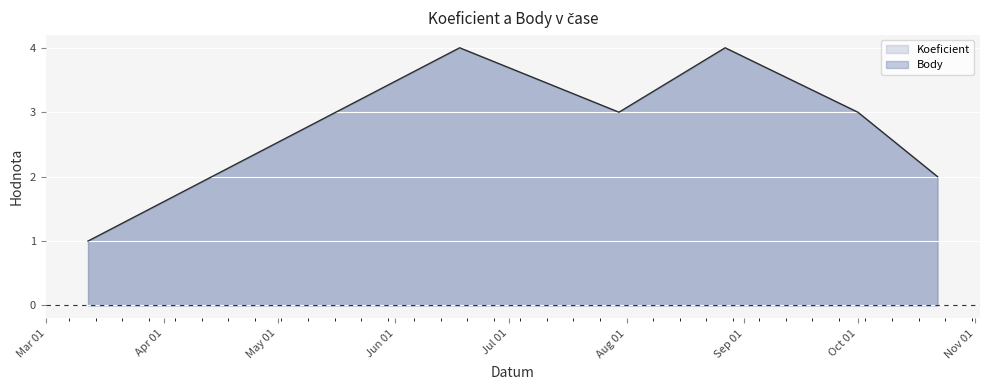

At which label does the data first exceed 3?

2011-06-18